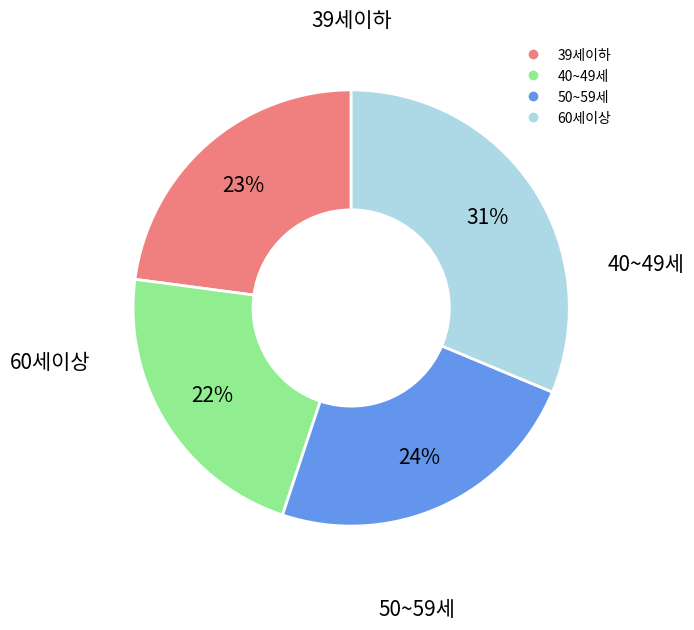

Which slice is the smallest?

40~49세